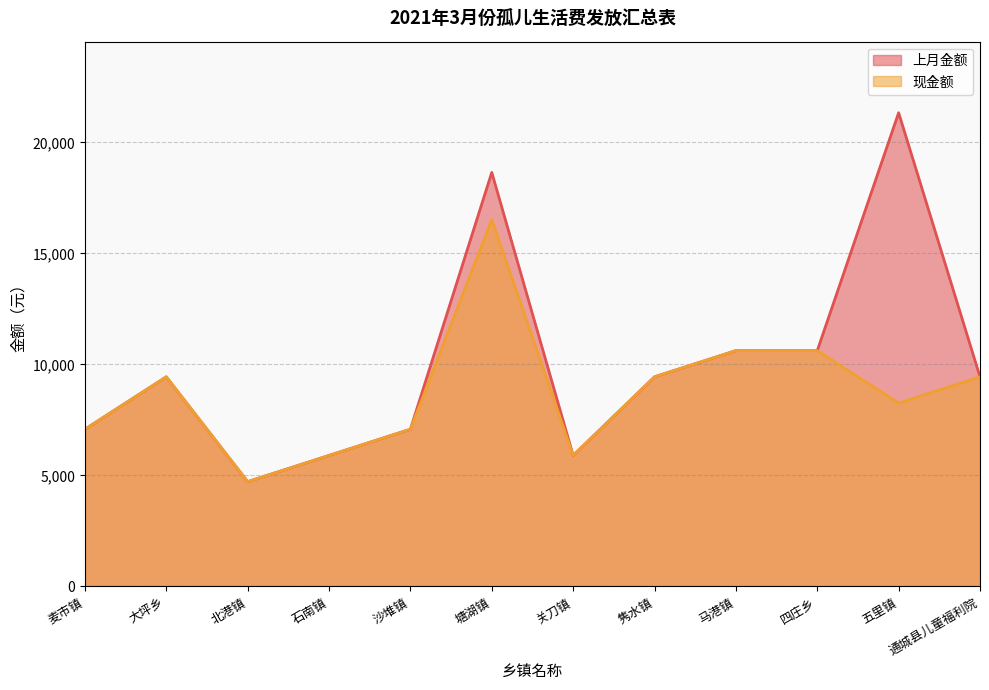

At how many categories does at least one series exceed 7036?

9